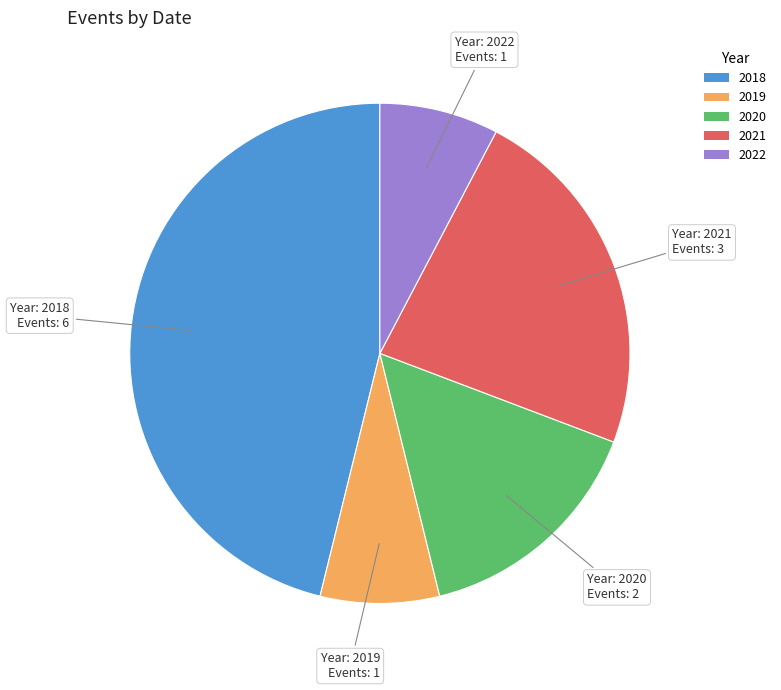

Is there any slice that represents more than half of the pie?

No